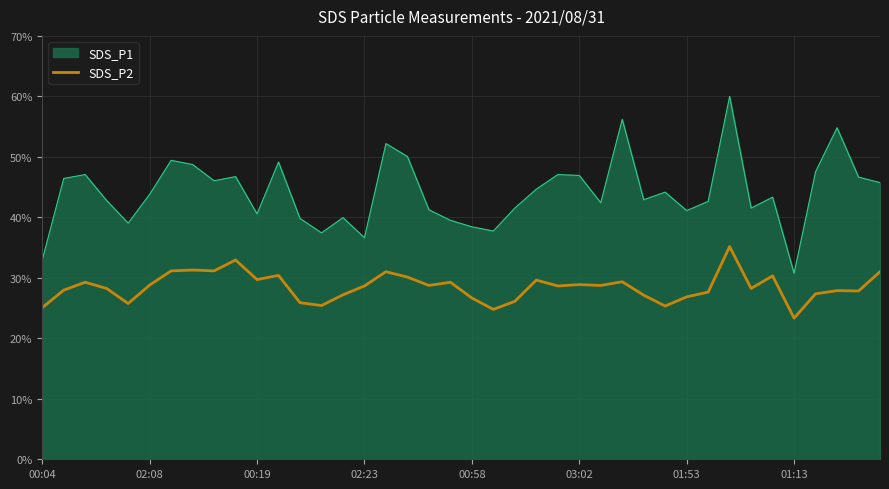

What is the minimum value shown in the chart?

23.3